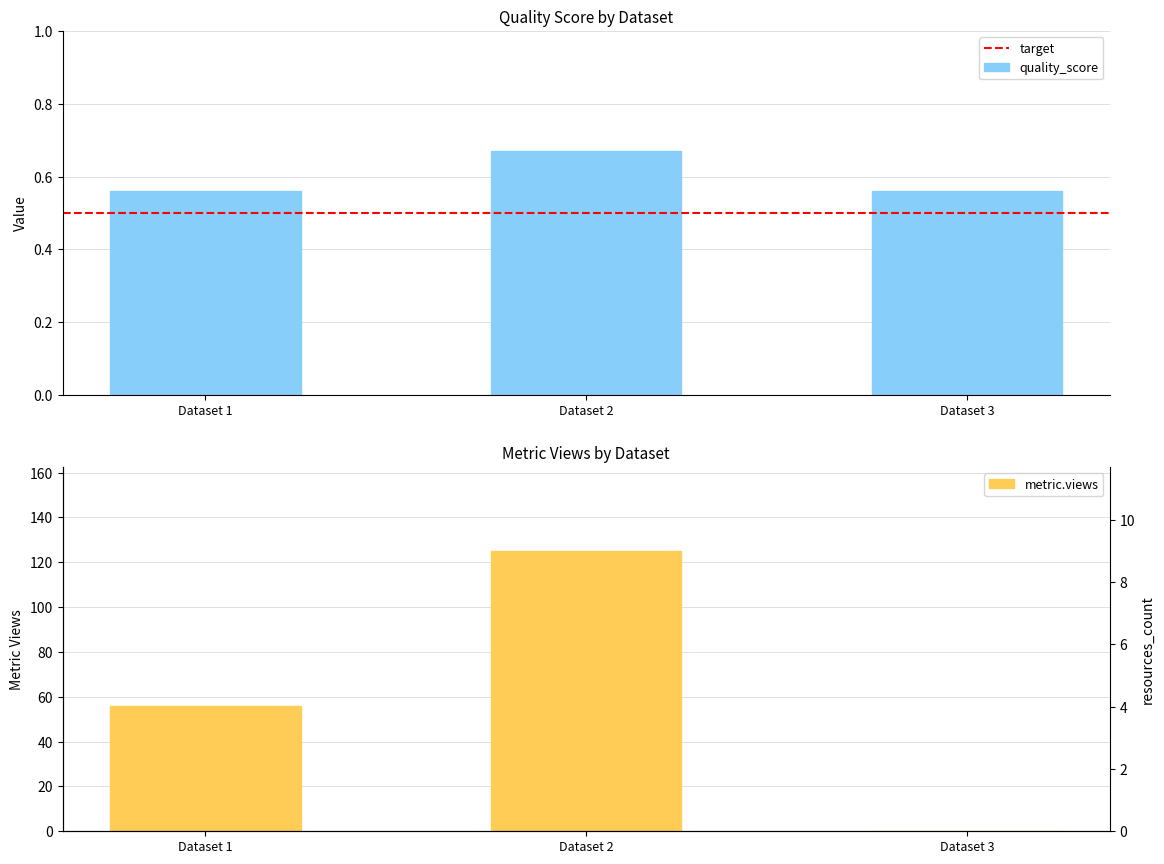

Which series has the largest range (max minus min)?

metric.views